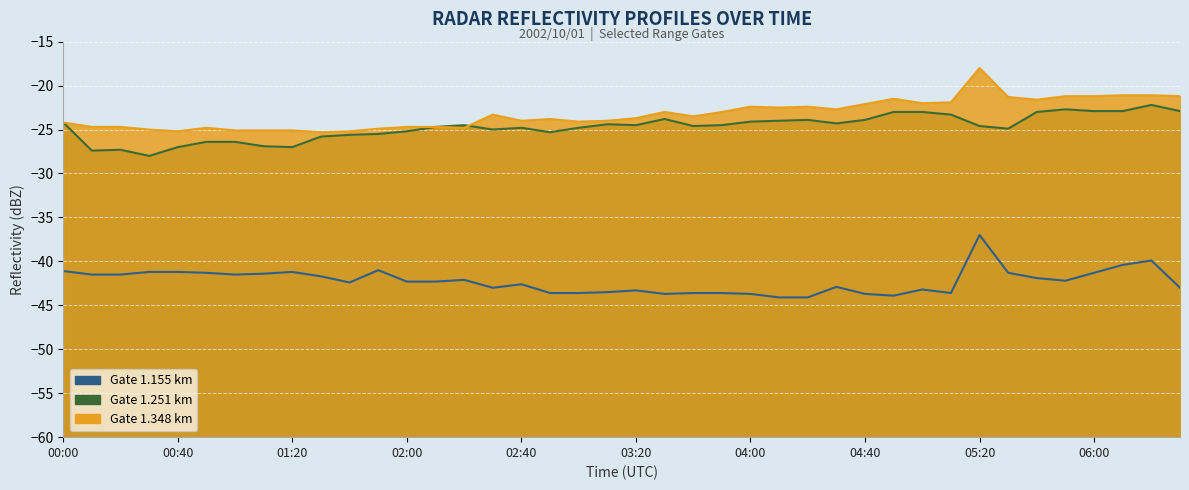

What is the total value across all series at 05:30?

-87.5